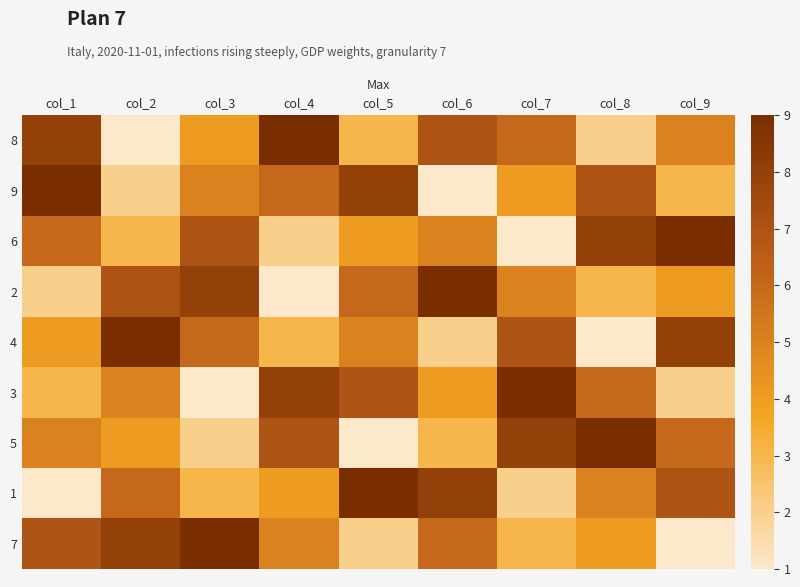

Reading right to left, what are all the values shown in this chart?

8: col_9=5	col_8=2	col_7=6	col_6=7	col_5=3	col_4=9	col_3=4	col_2=1	col_1=8
9: col_9=3	col_8=7	col_7=4	col_6=1	col_5=8	col_4=6	col_3=5	col_2=2	col_1=9
6: col_9=9	col_8=8	col_7=1	col_6=5	col_5=4	col_4=2	col_3=7	col_2=3	col_1=6
2: col_9=4	col_8=3	col_7=5	col_6=9	col_5=6	col_4=1	col_3=8	col_2=7	col_1=2
4: col_9=8	col_8=1	col_7=7	col_6=2	col_5=5	col_4=3	col_3=6	col_2=9	col_1=4
3: col_9=2	col_8=6	col_7=9	col_6=4	col_5=7	col_4=8	col_3=1	col_2=5	col_1=3
5: col_9=6	col_8=9	col_7=8	col_6=3	col_5=1	col_4=7	col_3=2	col_2=4	col_1=5
1: col_9=7	col_8=5	col_7=2	col_6=8	col_5=9	col_4=4	col_3=3	col_2=6	col_1=1
7: col_9=1	col_8=4	col_7=3	col_6=6	col_5=2	col_4=5	col_3=9	col_2=8	col_1=7